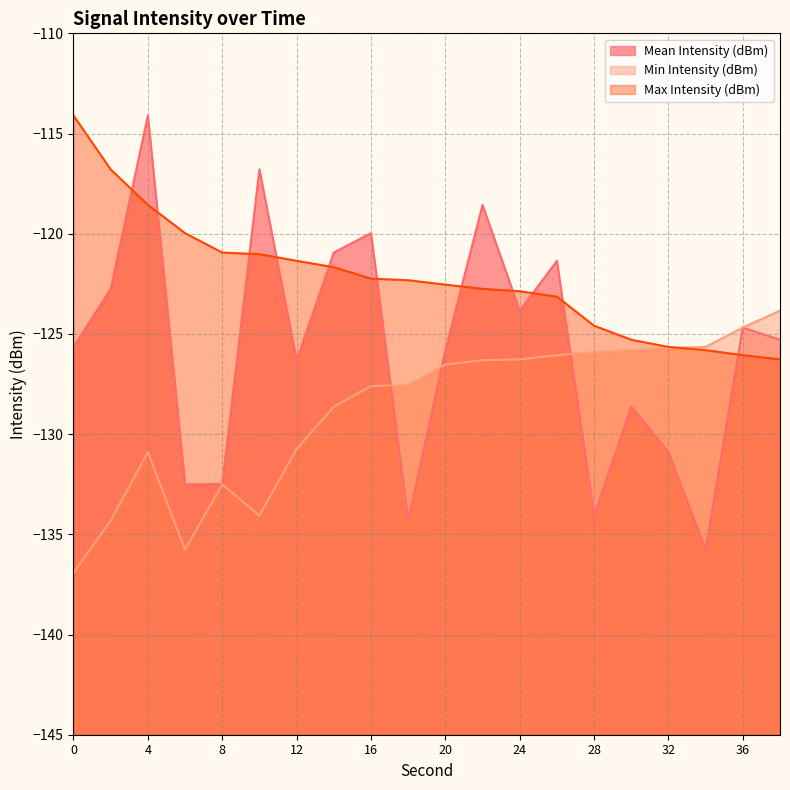

At which label is Mean Intensity (dBm) closest to -124?

24